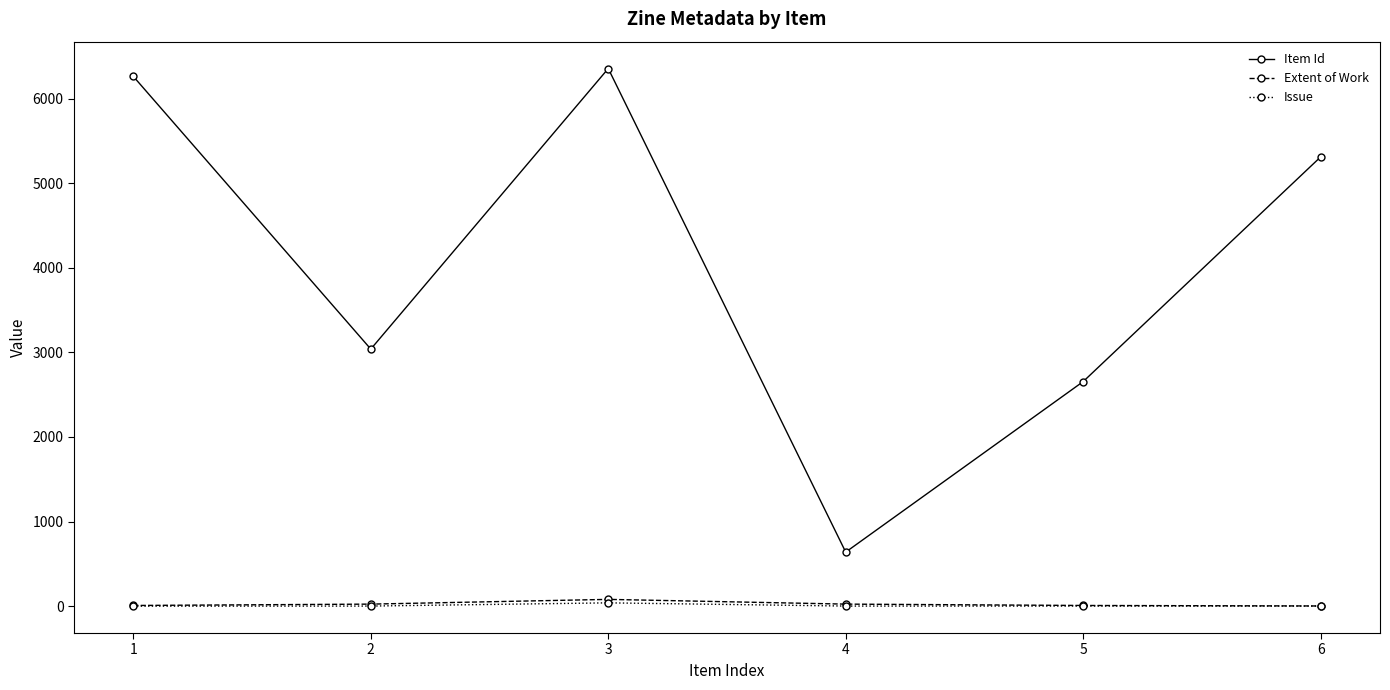

What is the total value across all series at 3?

6475